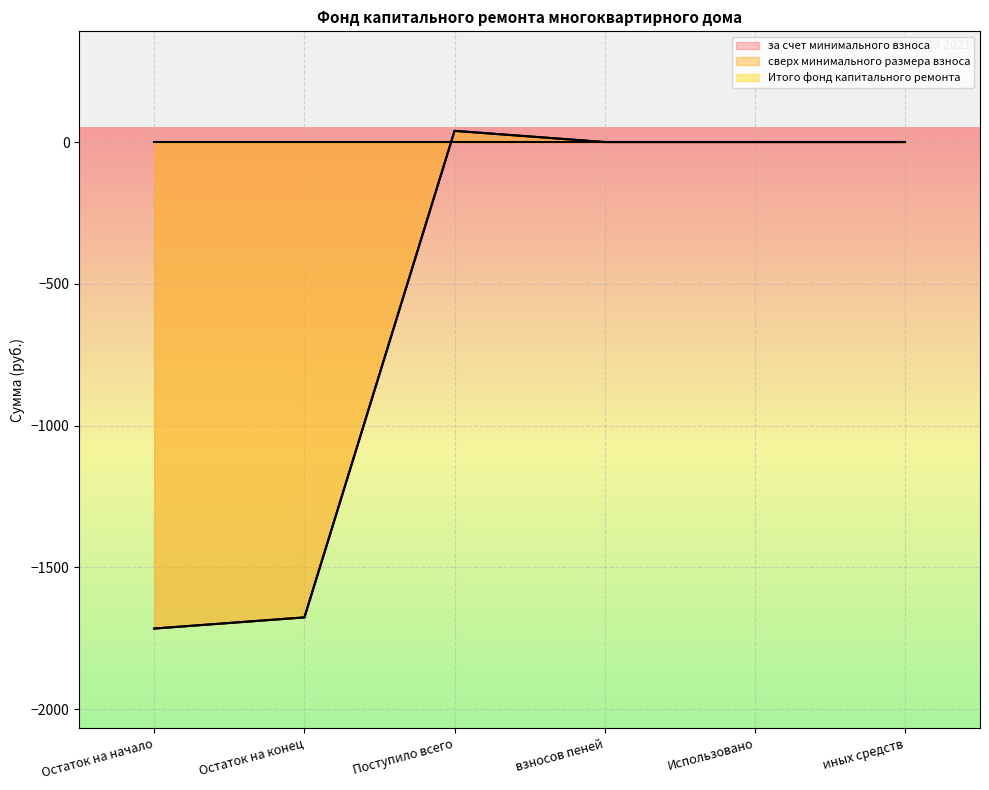

What is the maximum value shown in the chart?

39.4